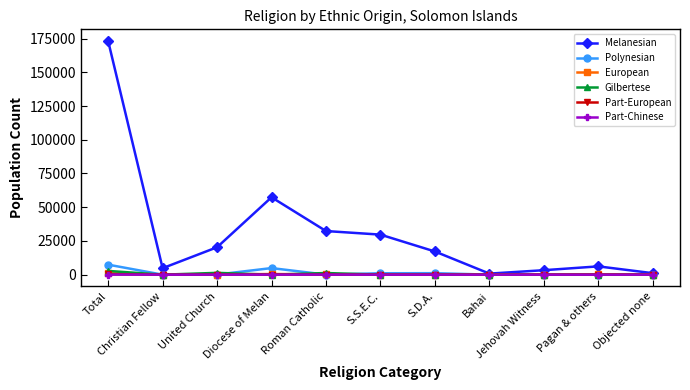

True or false: European has more than 0 interior local peaks.

True